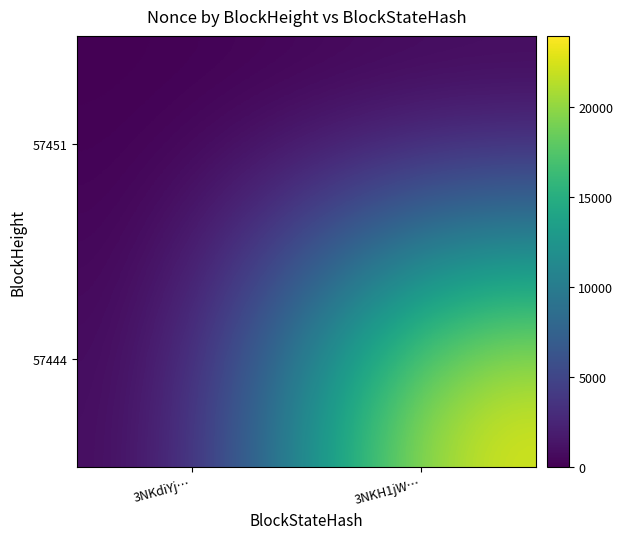

Rank the series by their average value, from lowest to highest.

57451, 57444